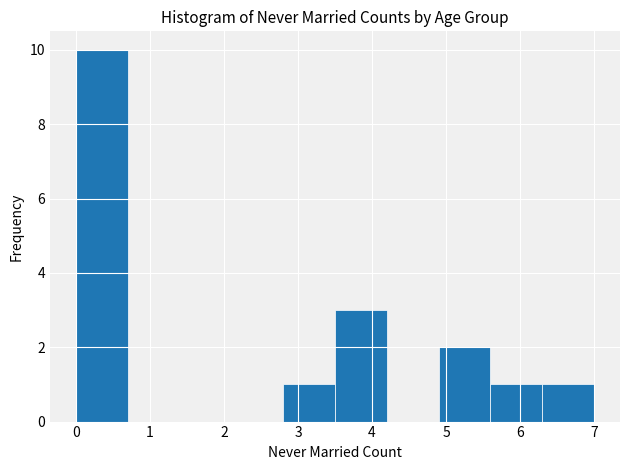

Reading left to right, transcribe this chart: for each bar, give the range it covers on the x-axis and its height. The values are not printed on the chart, so give them approximately, as read against the axis.

0.0 to 0.7: 10
0.7 to 1.4: 0
1.4 to 2.1: 0
2.1 to 2.8: 0
2.8 to 3.5: 1
3.5 to 4.2: 3
4.2 to 4.9: 0
4.9 to 5.6: 2
5.6 to 6.3: 1
6.3 to 7.0: 1